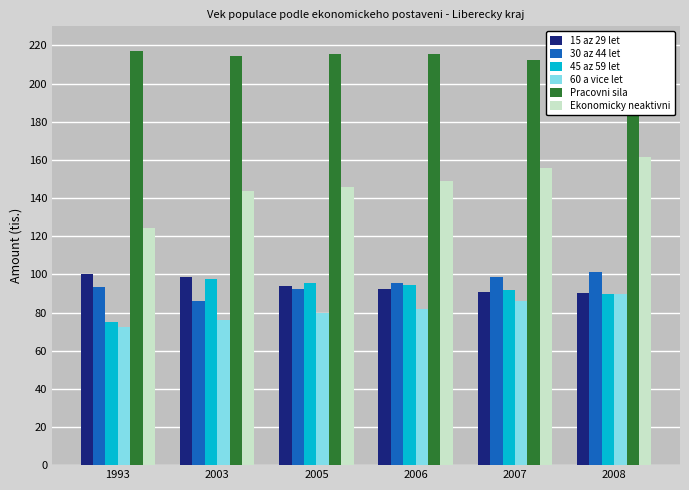

What is the maximum value shown in the chart?

216.9